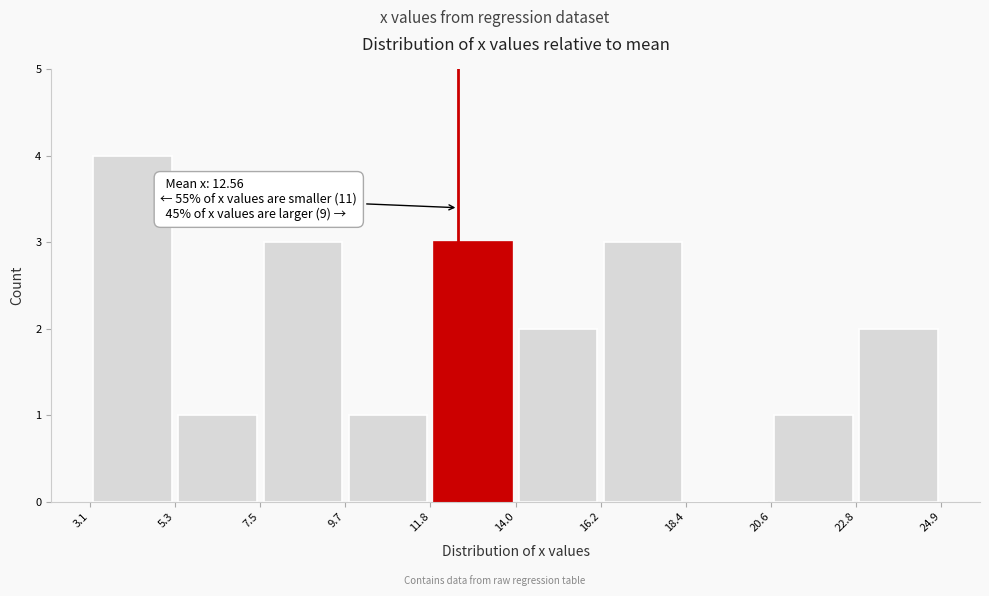

Which range on the x-axis has the tallest bar?

3.1 to 5.3